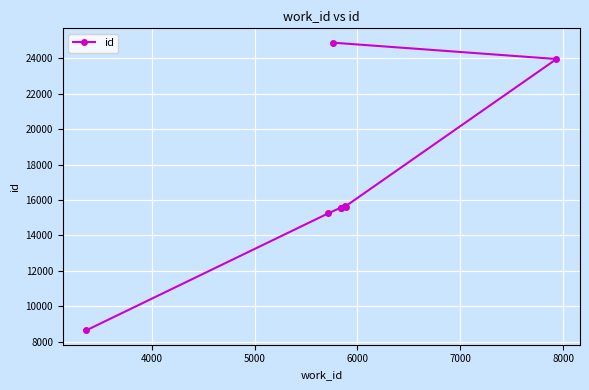

What is the smallest value displayed?

8639